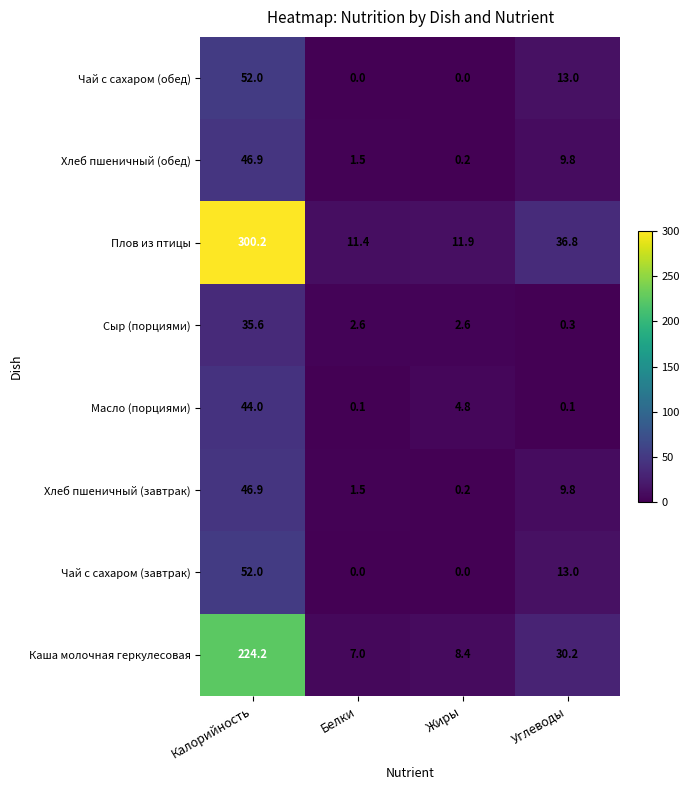

Read the Хлеб пшеничный (завтрак) value at Калорийность.

46.9